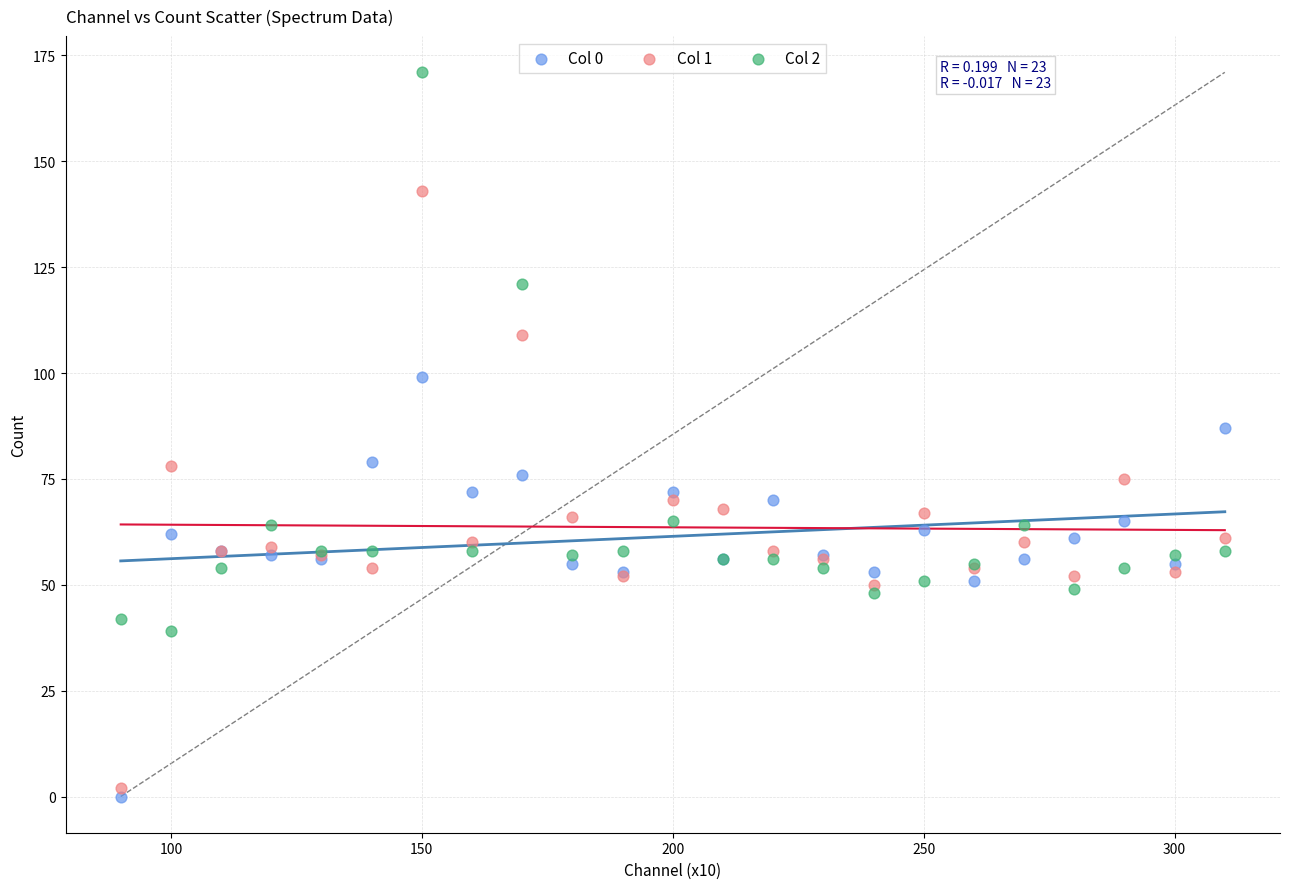

What are all the series names shown in the legend?

Col 0, Col 1, Col 2